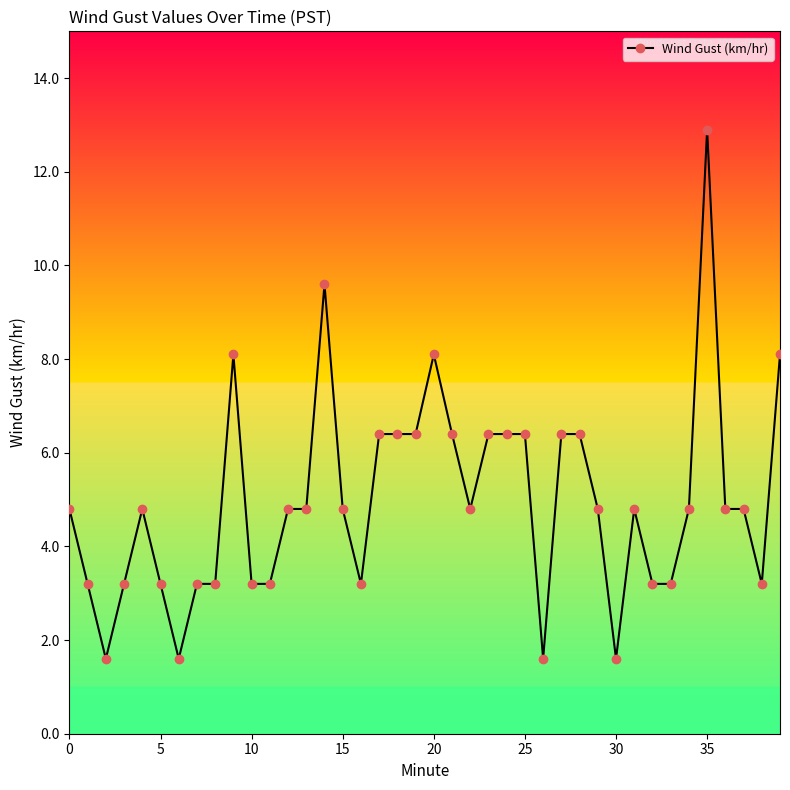

What is the sum of all values?

198.8